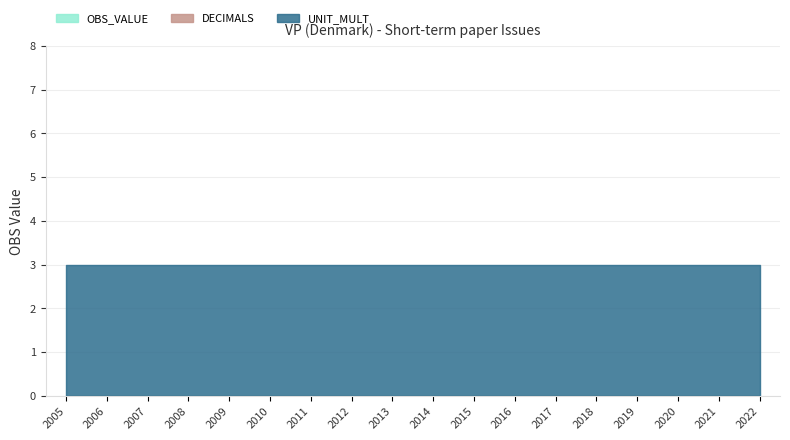

Which label corresponds to the smallest value in the chart?

2005